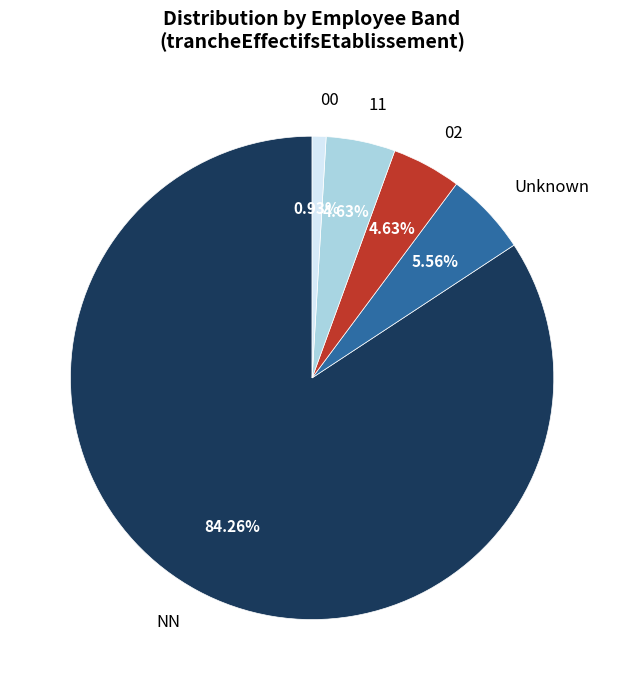

Count the number of slices in the pie.

5